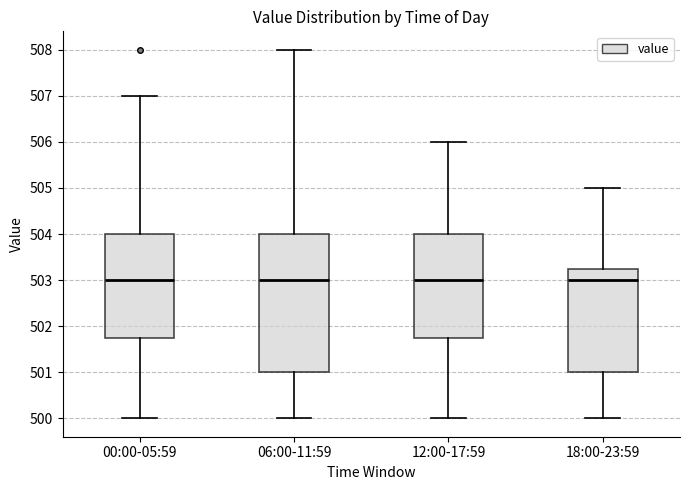

Reading left to right, transcribe this box plot: for each box, give where its median line is, the range the box spans, and where its two whiskers end, as read against the y-axis. The values are not printed on the chart, so give them approximately, as read against the axis.

00:00-05:59: median 503.0, box 501.8 to 504.0, whiskers 500.0 to 507.0
06:00-11:59: median 503.0, box 501.0 to 504.0, whiskers 500.0 to 508.0
12:00-17:59: median 503.0, box 501.8 to 504.0, whiskers 500.0 to 506.0
18:00-23:59: median 503.0, box 501.0 to 503.3, whiskers 500.0 to 505.0